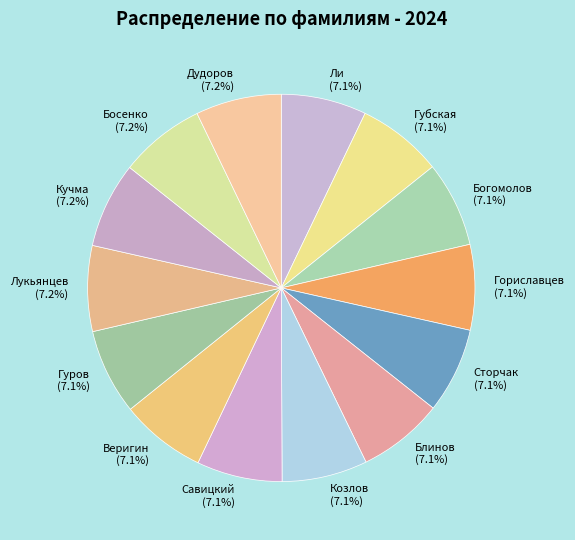

What is the ratio of the value at Веригин to the value at Дудоров?

1.0